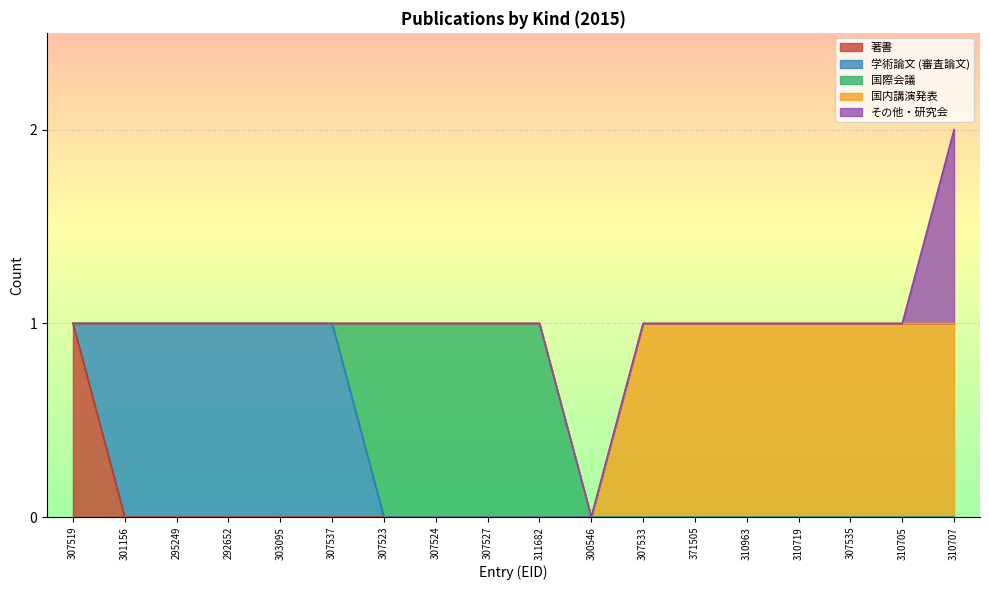

What is the label of the 6th point from the right?

371505